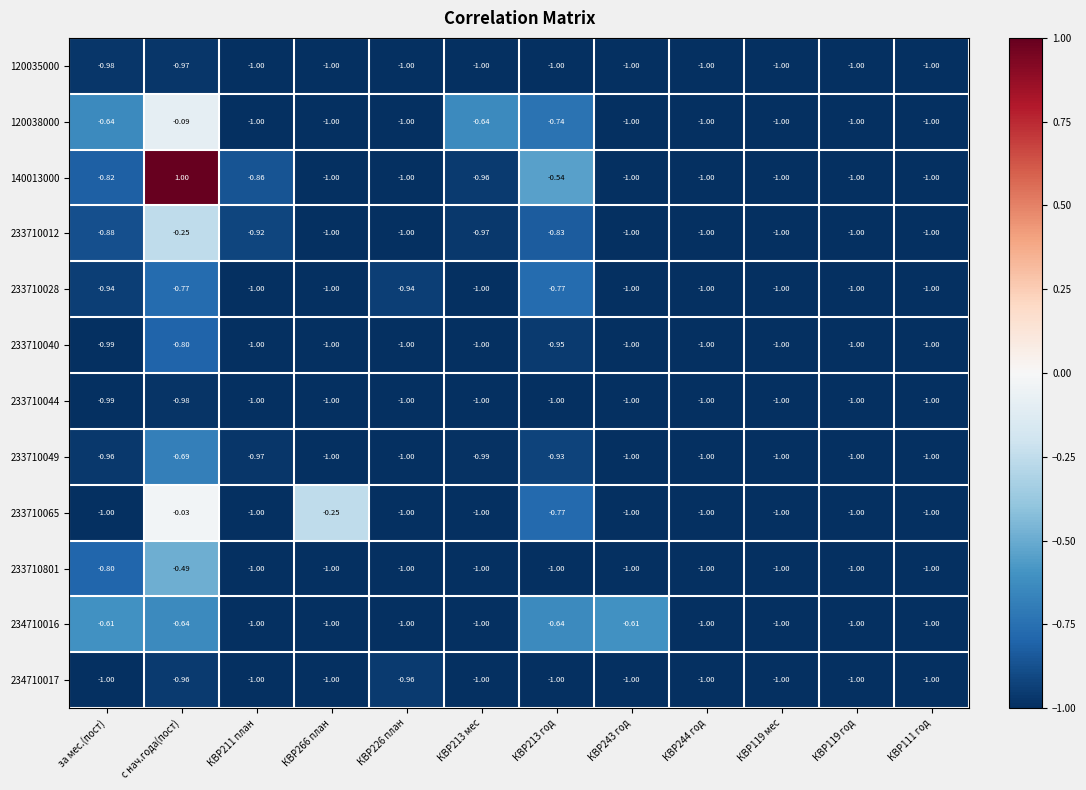

Which label corresponds to the largest value in the chart?

с нач.года(пост)